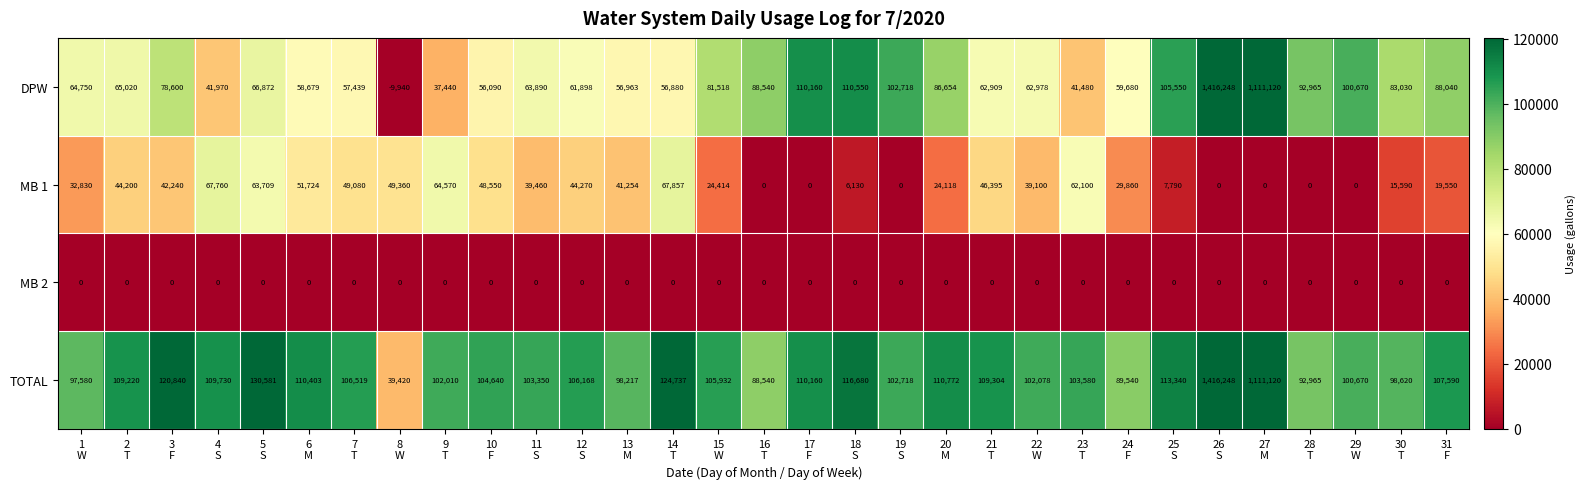

Rank the series by their average value, from lowest to highest.

MB 2, MB 1, DPW, TOTAL